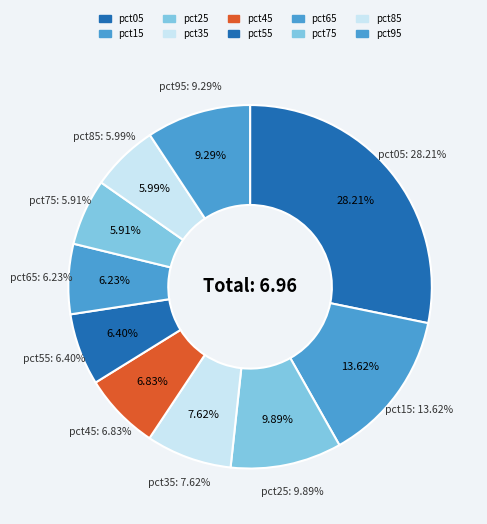

Which category has the smallest portion of the pie?

pct75